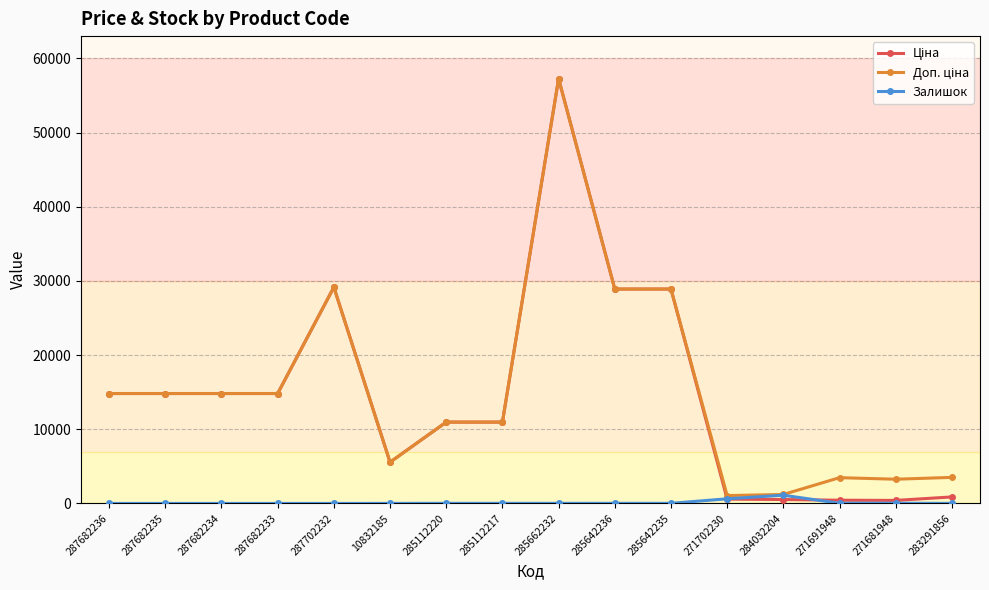

True or false: Залишок has a value of 30.0 at 271681948.

True